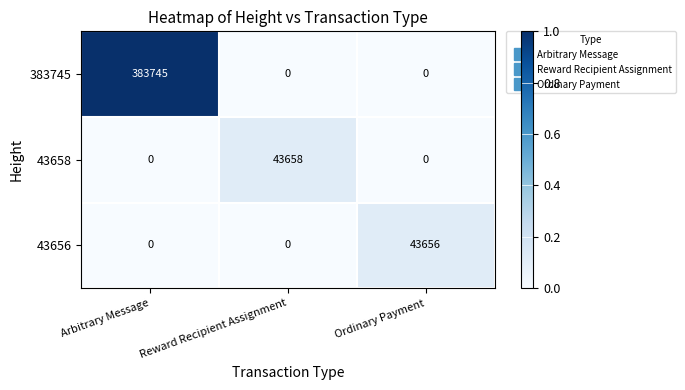

What is the difference between the highest and lowest values at Arbitrary Message?

383745